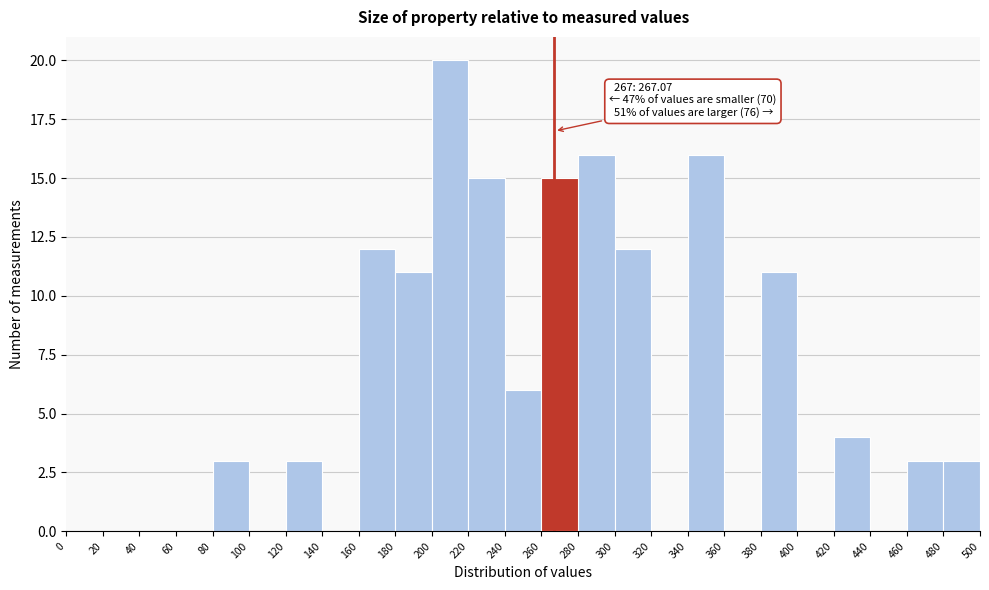

Over which range of the x-axis is the bar tallest?

200 to 220